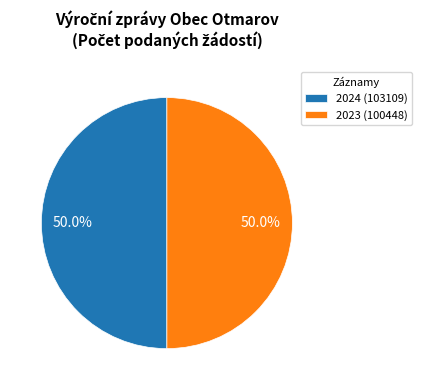

What is the ratio of the value at 2024 (103109) to the value at 2023 (100448)?

1.0